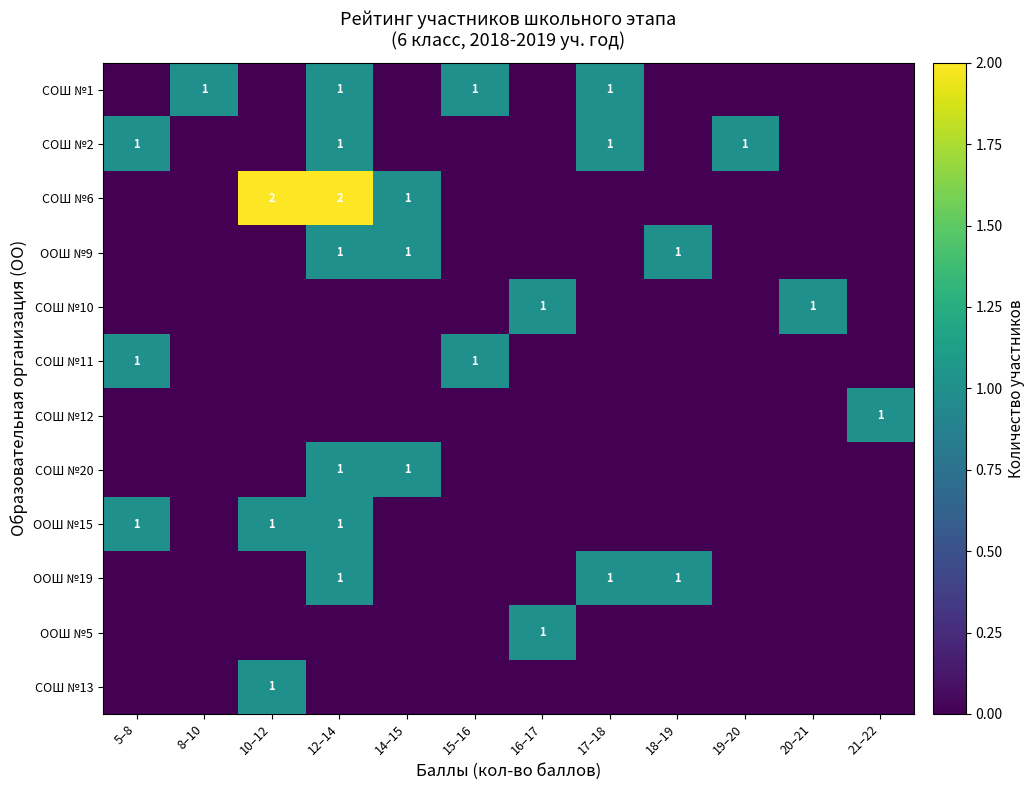

Is it true that ООШ №15 equals 1 at 12–14?

True